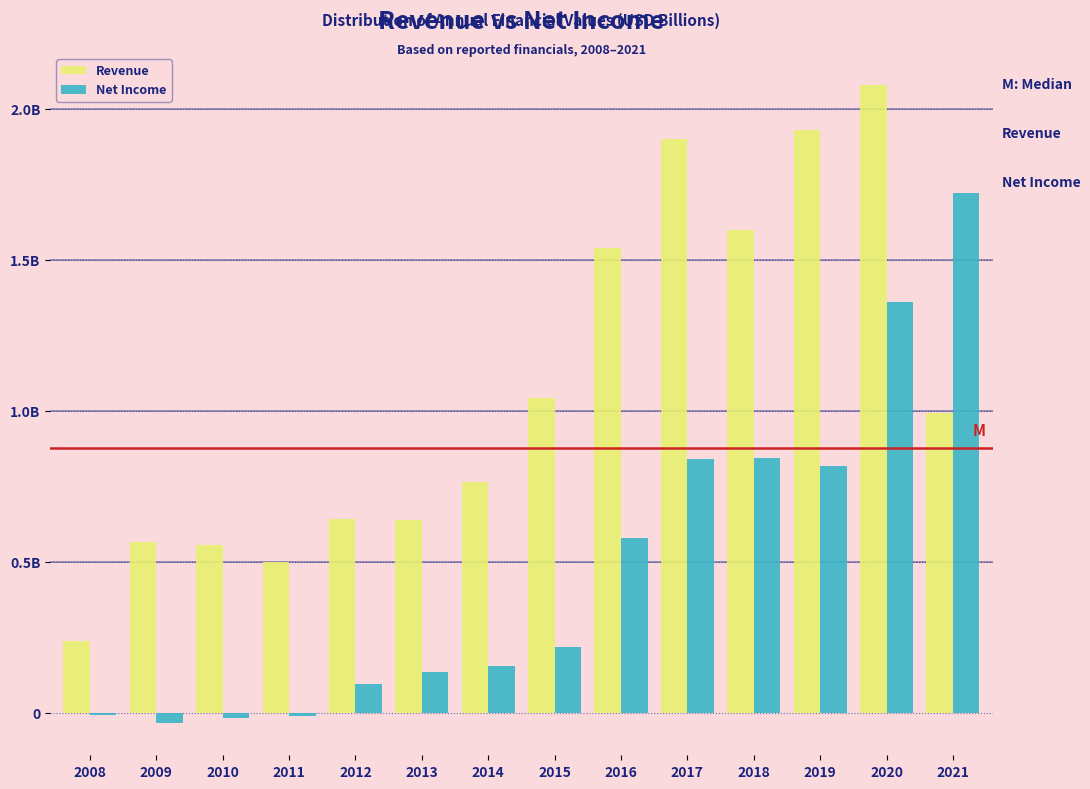

Are the bars horizontal?

No